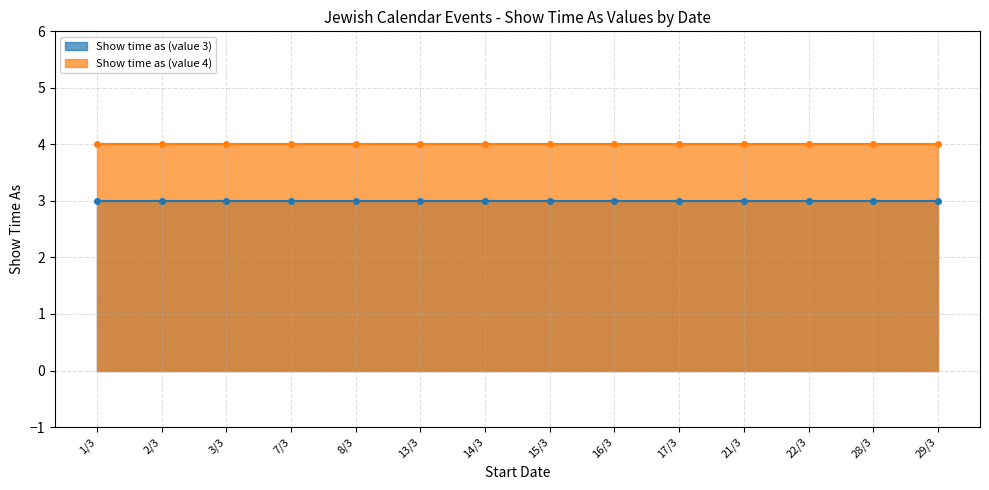

At how many categories does at least one series exceed 3?

14